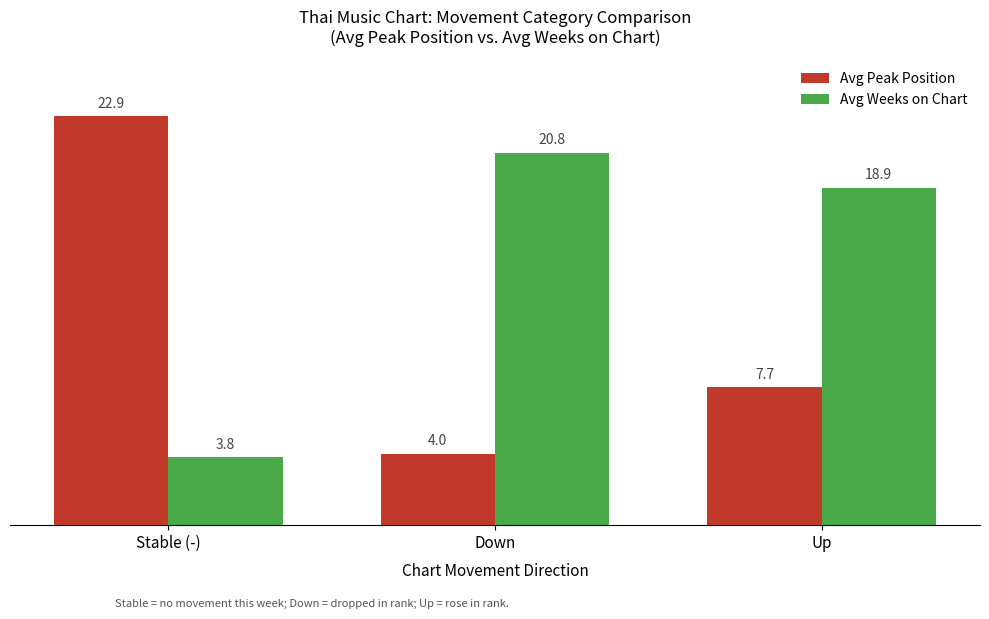

Rank the series by their maximum value, from highest to lowest.

Avg Peak Position, Avg Weeks on Chart